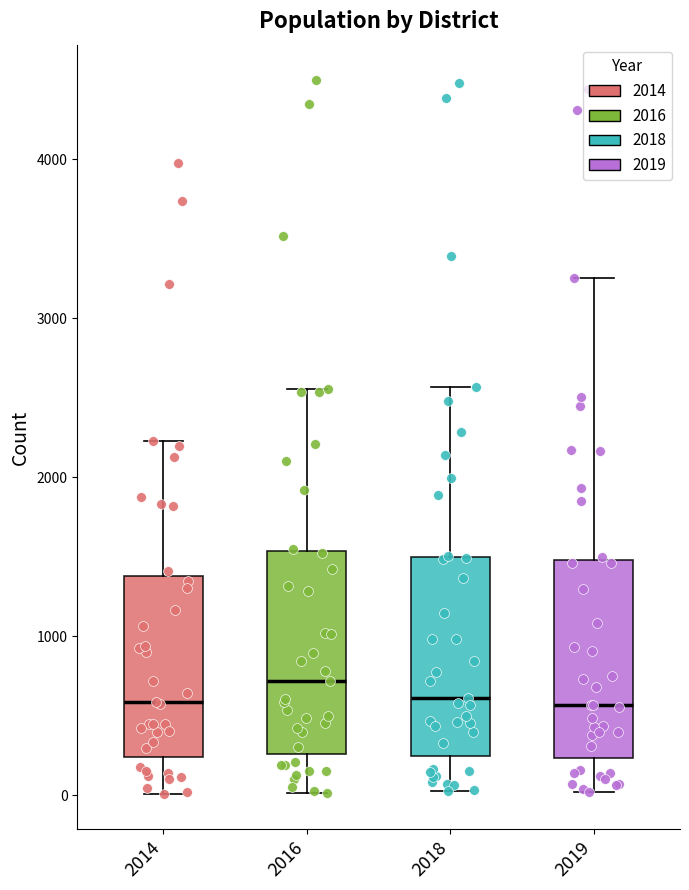

Reading left to right, transcribe this box plot: for each box, give where its median line is, the range the box spans, and where its two whiskers end, as read against the y-axis. The values are not printed on the chart, so give them approximately, as read against the axis.

2014: median 600, box 200 to 1400, whiskers 0 to 2200
2016: median 700, box 300 to 1500, whiskers 0 to 2600
2018: median 600, box 200 to 1500, whiskers 0 to 2600
2019: median 600, box 200 to 1500, whiskers 0 to 3300